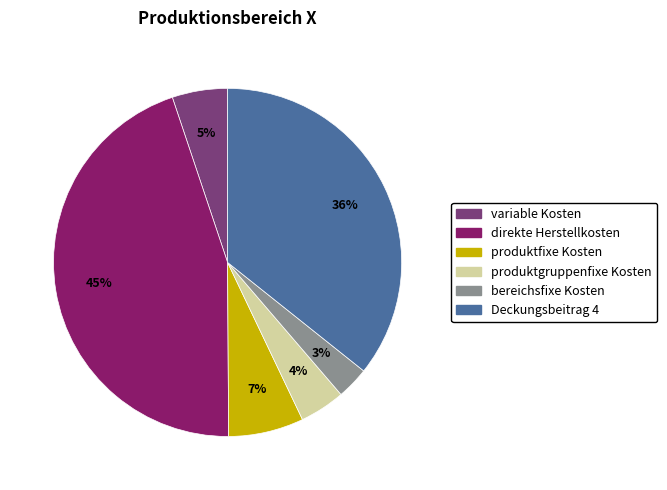

To the nearest percent, what is the average slice percentage?

17%